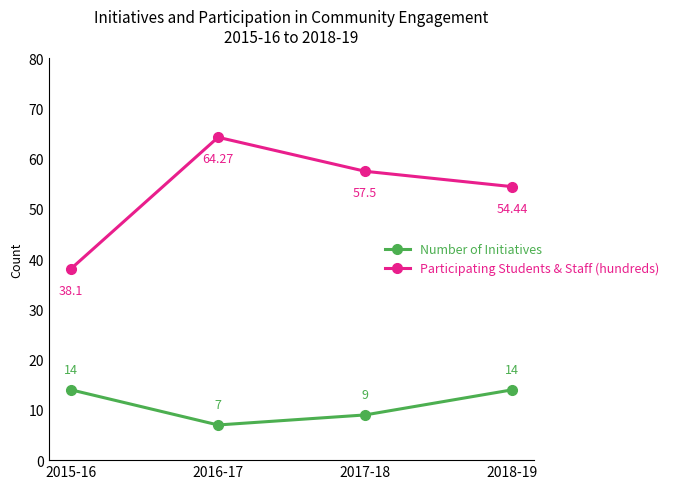

Rank the series by their average value, from highest to lowest.

Participating Students & Staff (hundreds), Number of Initiatives